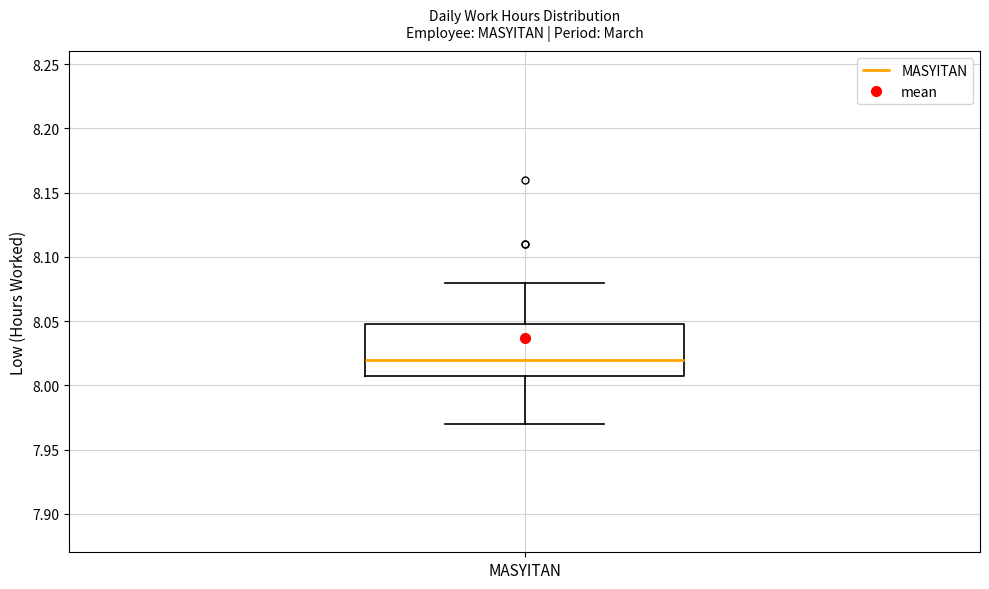

Where does the lower whisker of the box for MASYITAN end on the y-axis? The values are not printed on the chart, so give them approximately, as read against the axis.

7.97